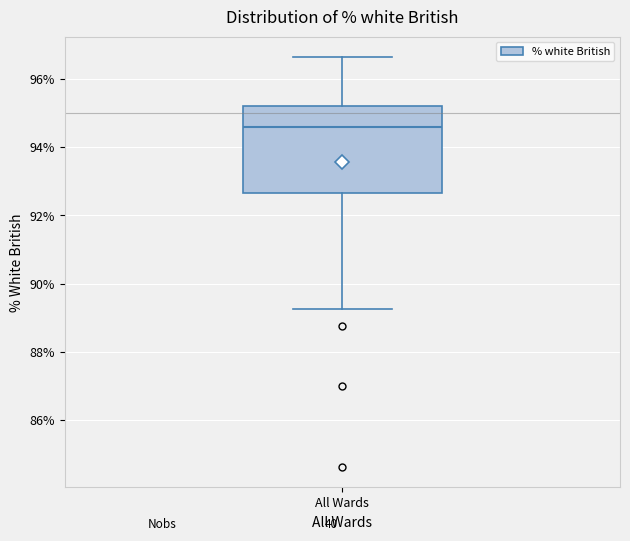

Transcribe this box plot: give where the median line is, the range the box spans, and where the two whiskers end, as read against the y-axis. The values are not printed on the chart, so give them approximately, as read against the axis.

median 94.6, box 92.6 to 95.2, whiskers 89.2 to 96.6